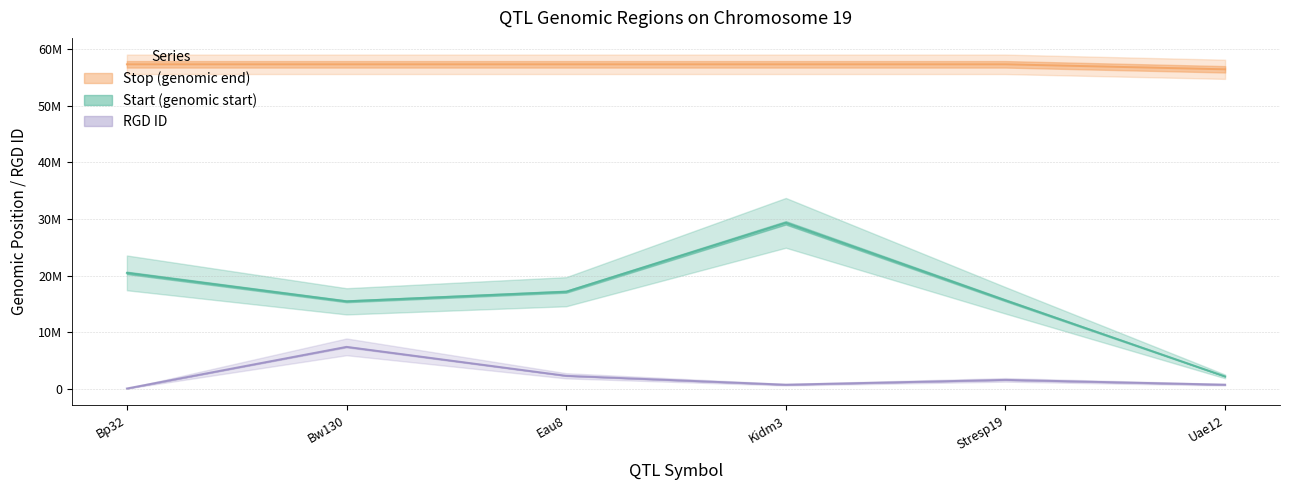

At which category does Start reach its first local valley?

Bw130